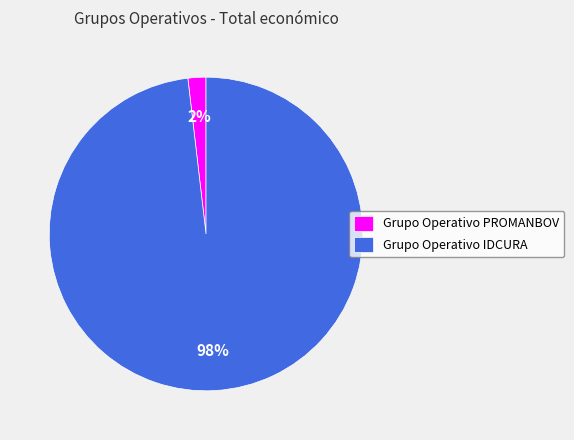

How many segments does this pie chart have?

2